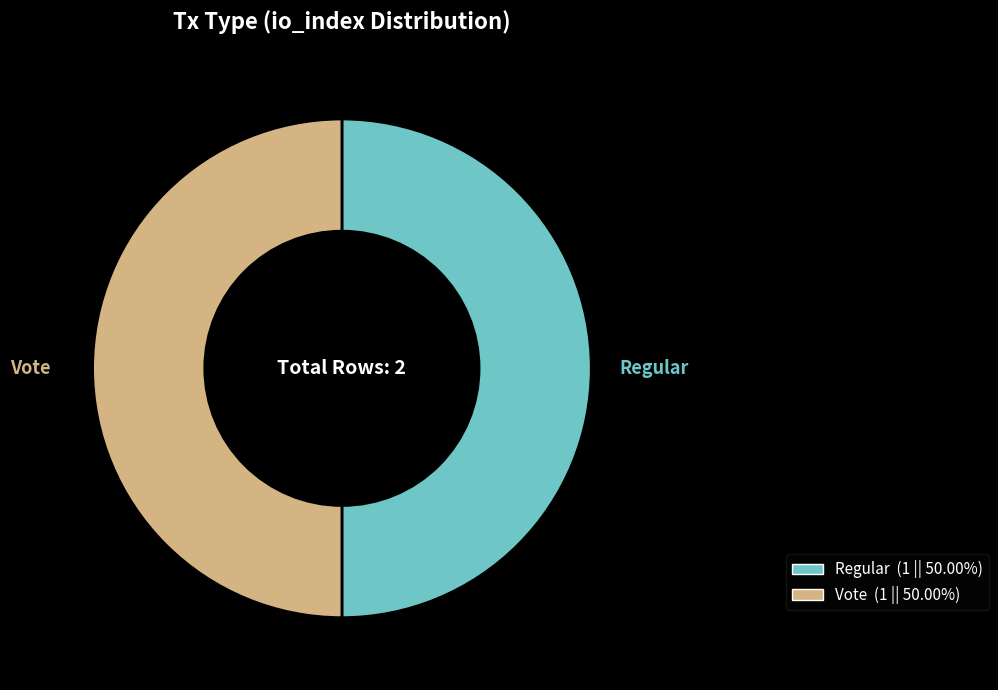

How many slices are in this pie chart?

2